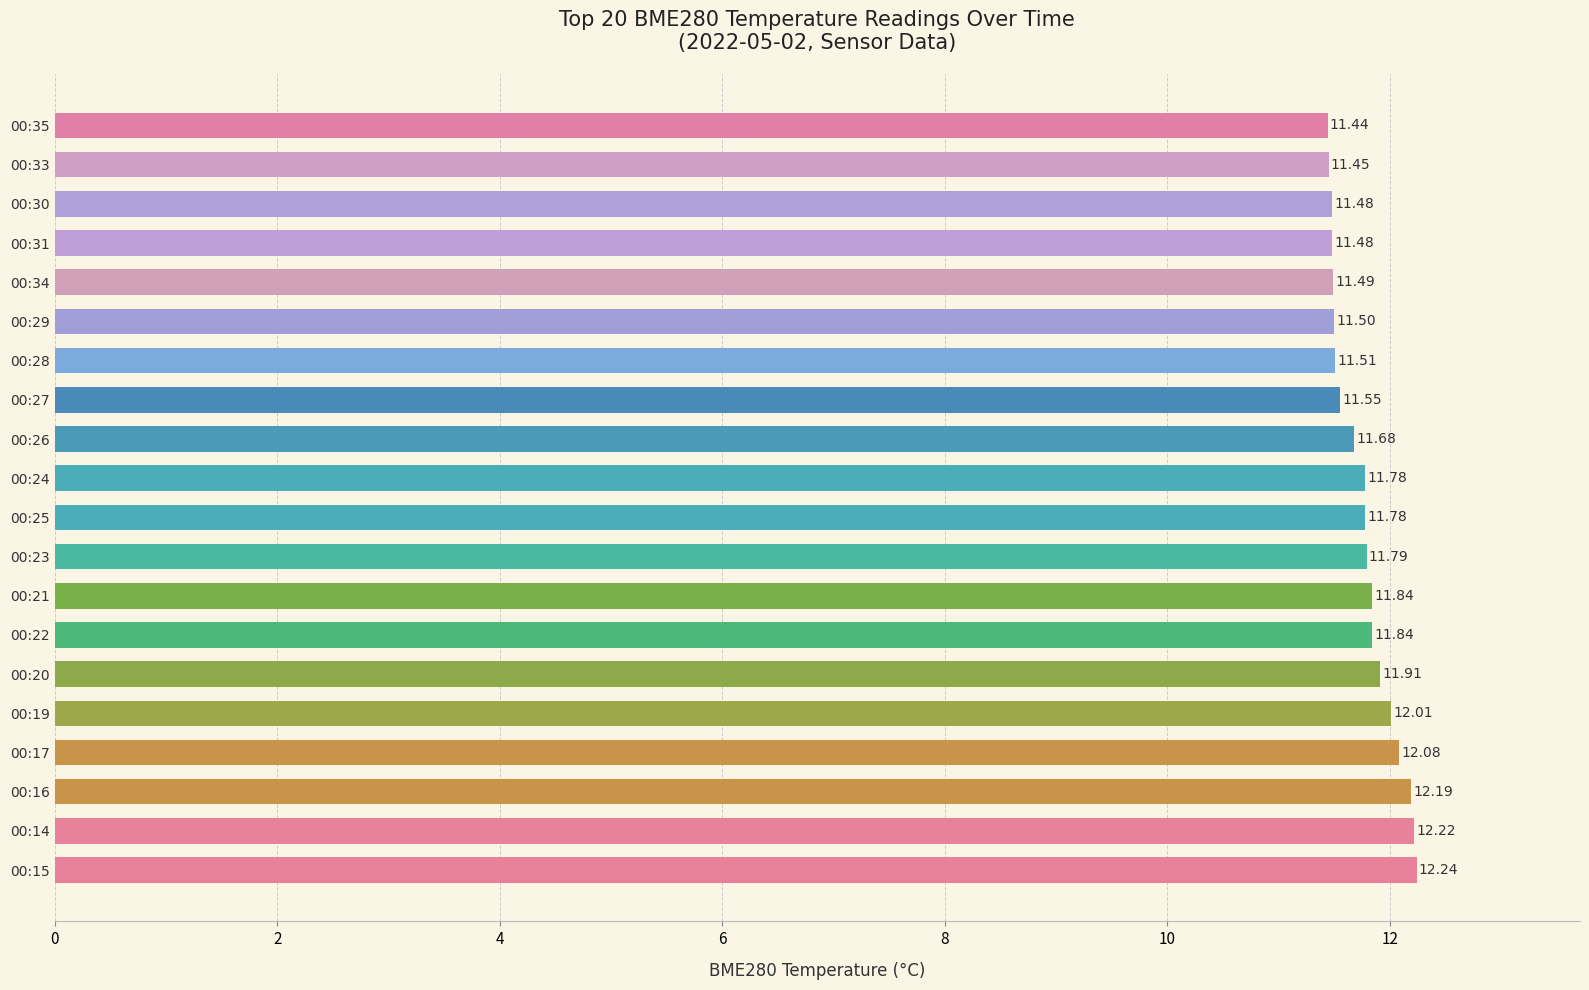

What is the difference between the values at 00:16 and 00:31?

0.7